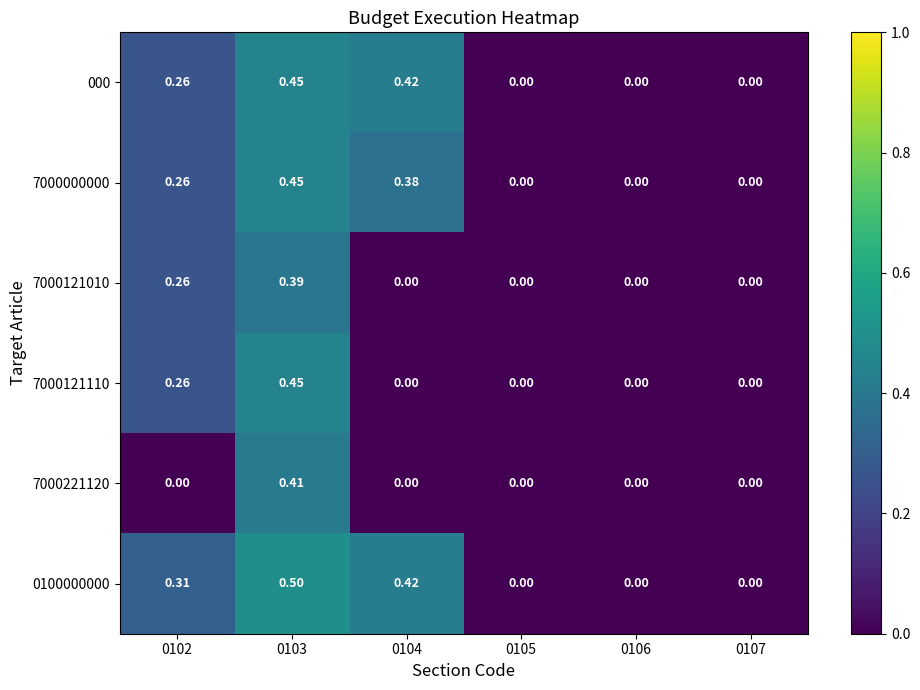

Is the value of 0100000000 at 0103 greater than the value of 7000121110 at 0105?

Yes